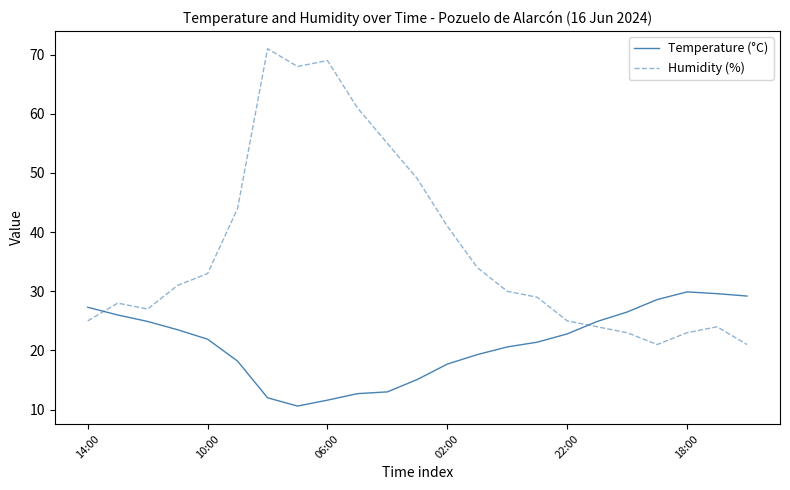

Rank the series by their maximum value, from lowest to highest.

Temperature (°C), Humidity (%)